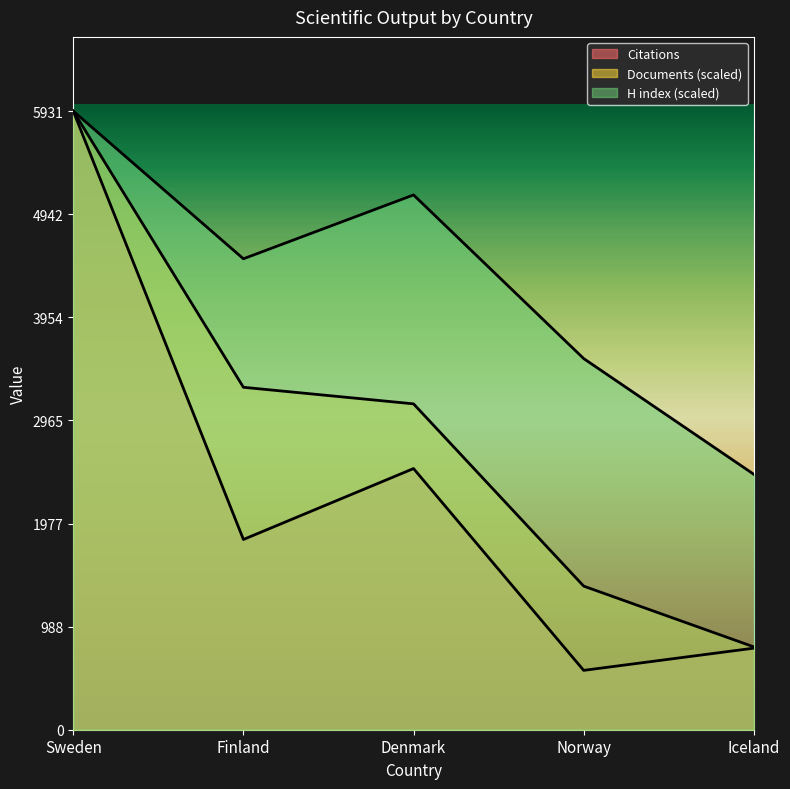

What is the label of the 5th point from the left?

Iceland